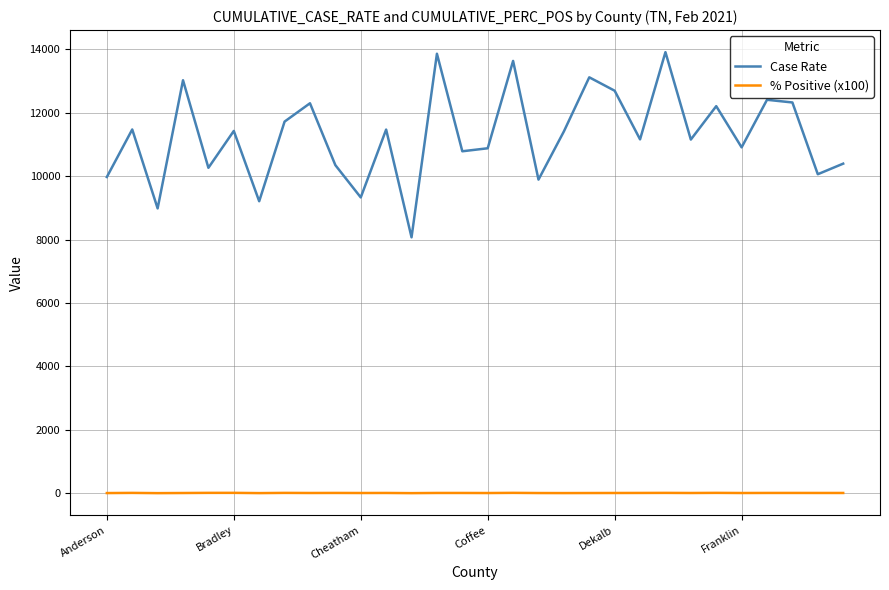

True or false: Case Rate and % Positive (x100) intersect in this chart.

False